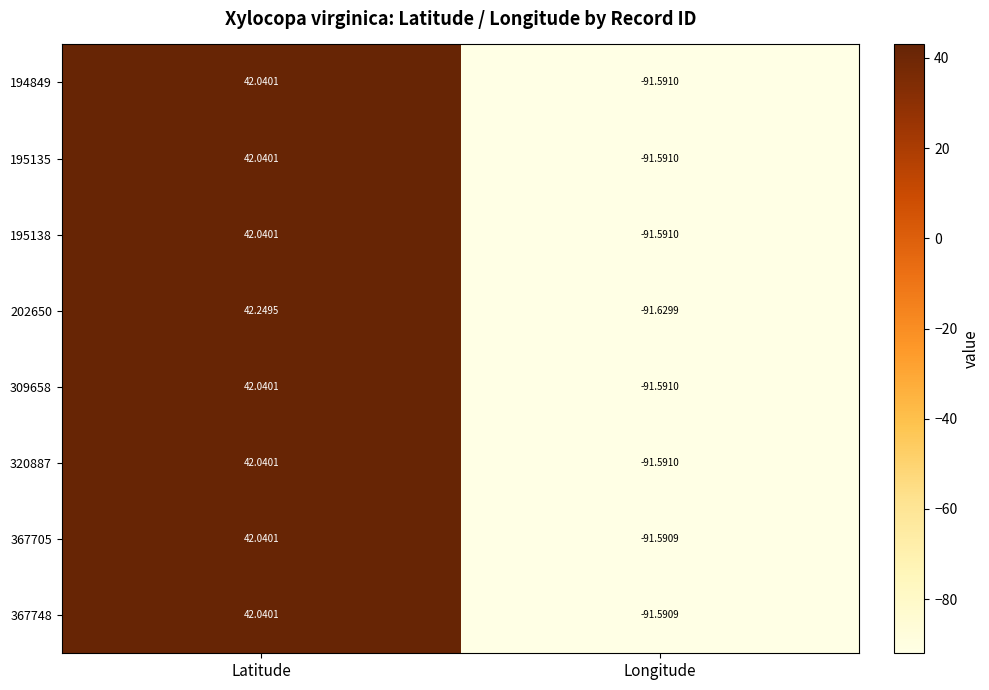

At which category is the sum across all series the highest?

Latitude